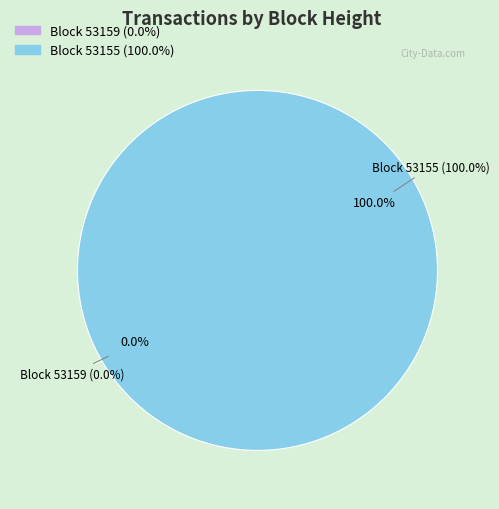

To the nearest percent, what is the difference between the largest and smallest slice percentages?

100%